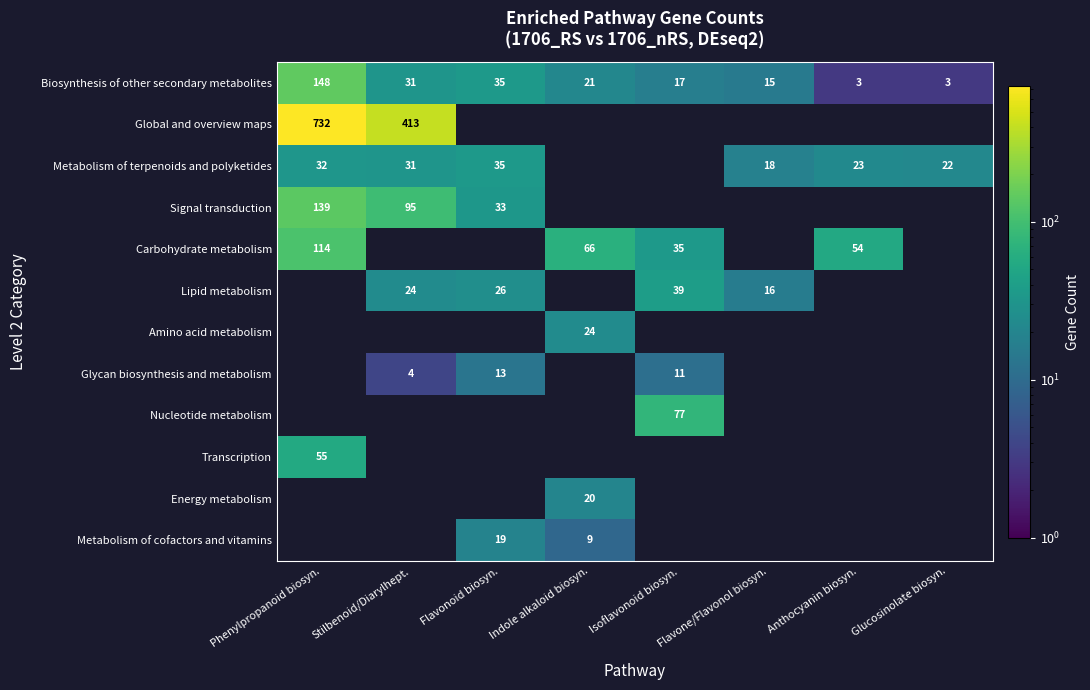

Is it true that Biosynthesis of other secondary metabolites equals 15 at Flavone/Flavonol biosyn.?

True